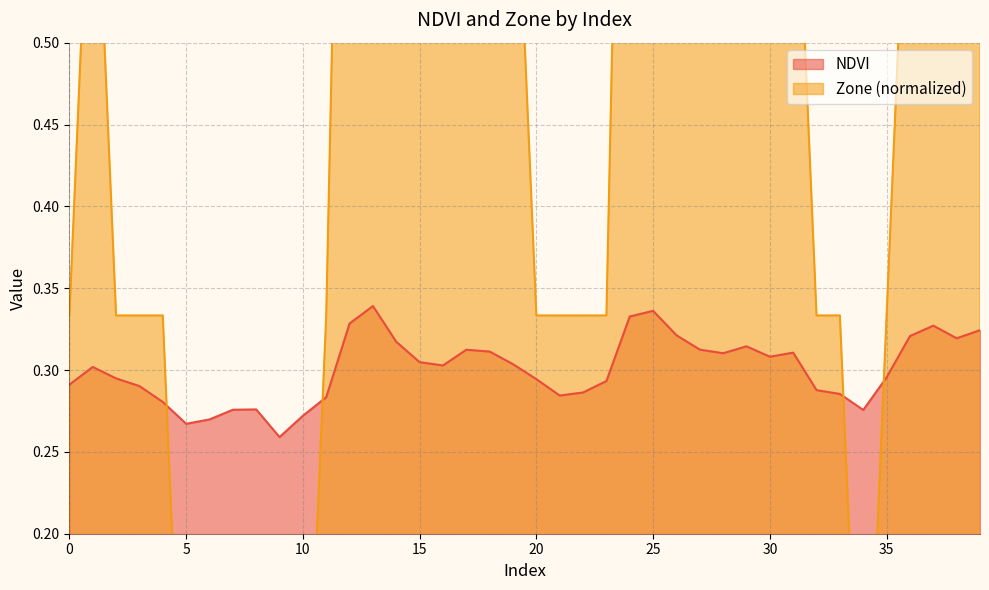

Does the chart display data point markers on the line(s)?

No